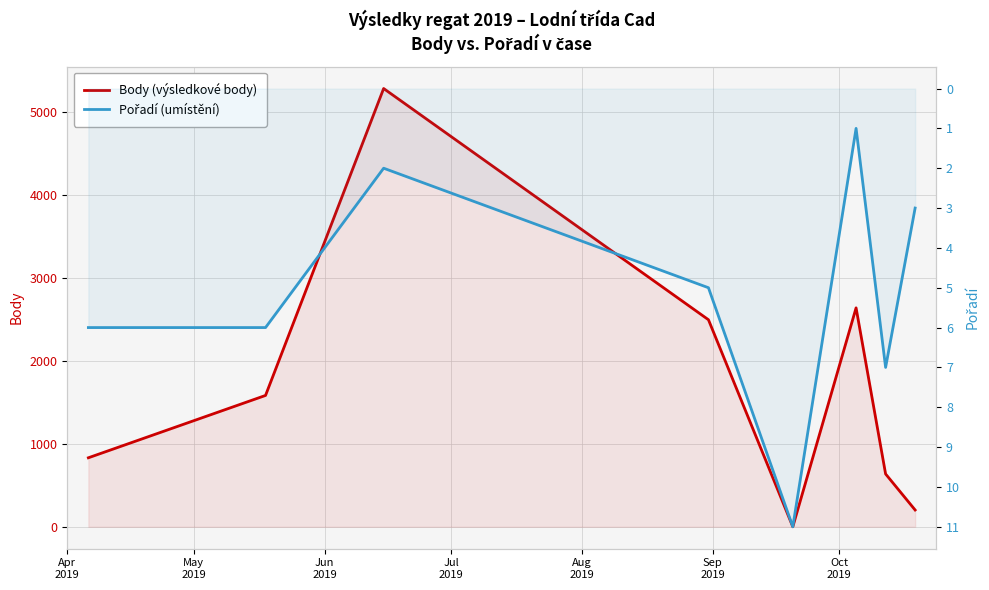

The Body (výsledkové body) series shows 831 at Apr
2019. True or false?

True